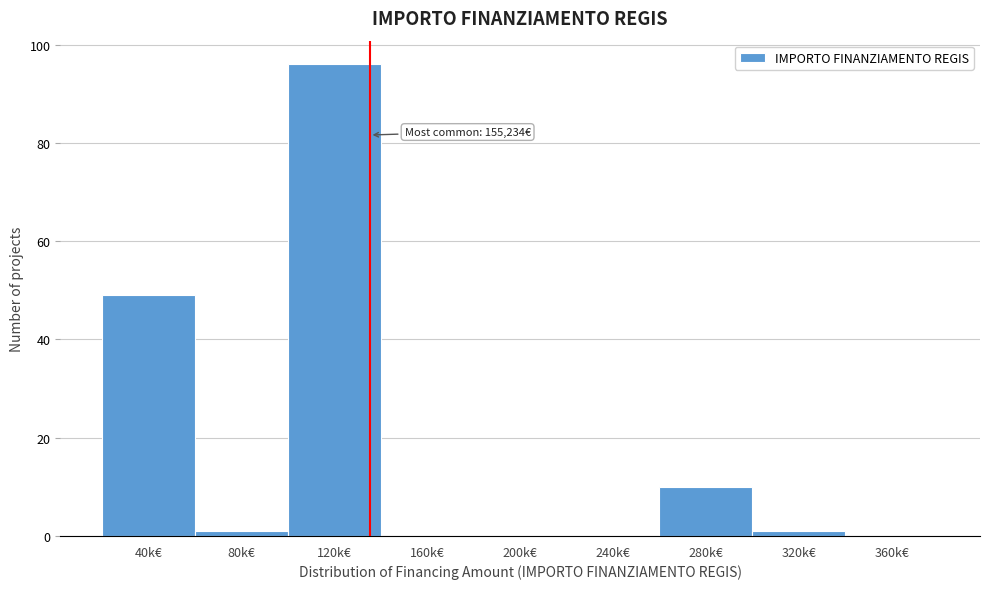

Reading right to left, extract all data points from this chart.

360k€=0	320k€=1	280k€=10	240k€=0	200k€=0	160k€=0	120k€=96	80k€=1	40k€=49